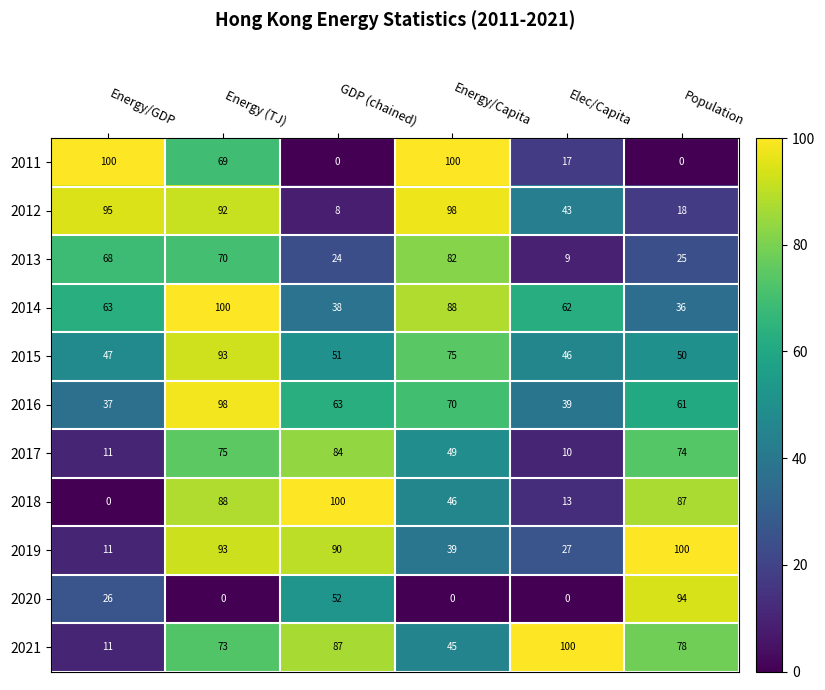

Which series changed the most between Energy/Capita and Elec/Capita?

2011